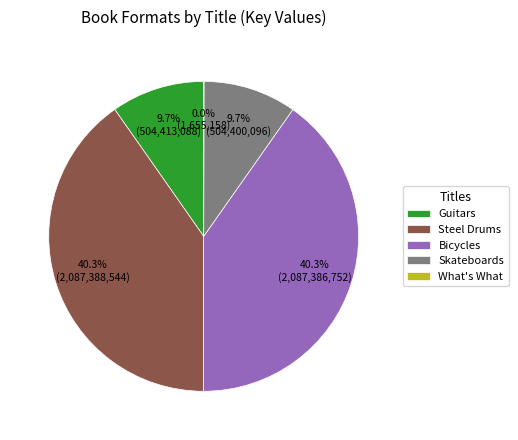

Does any single category account for the majority?

No